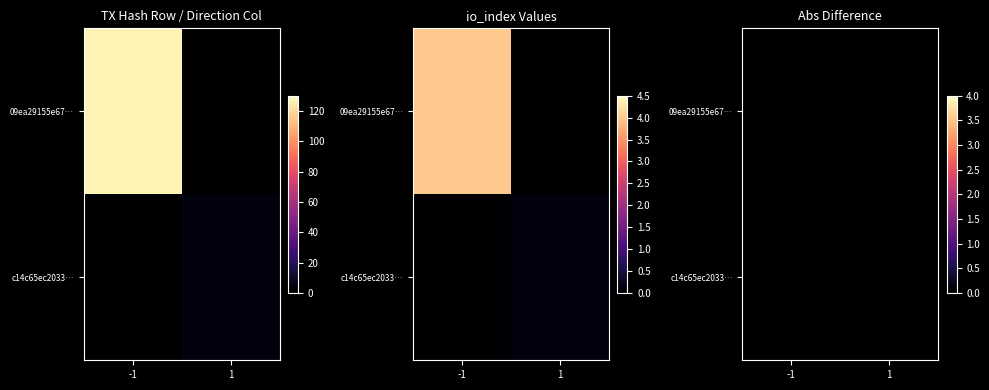

How many 09ea29155e672fd48a770875aeccfbc0fd3d410 values are between -1 and 127?

2